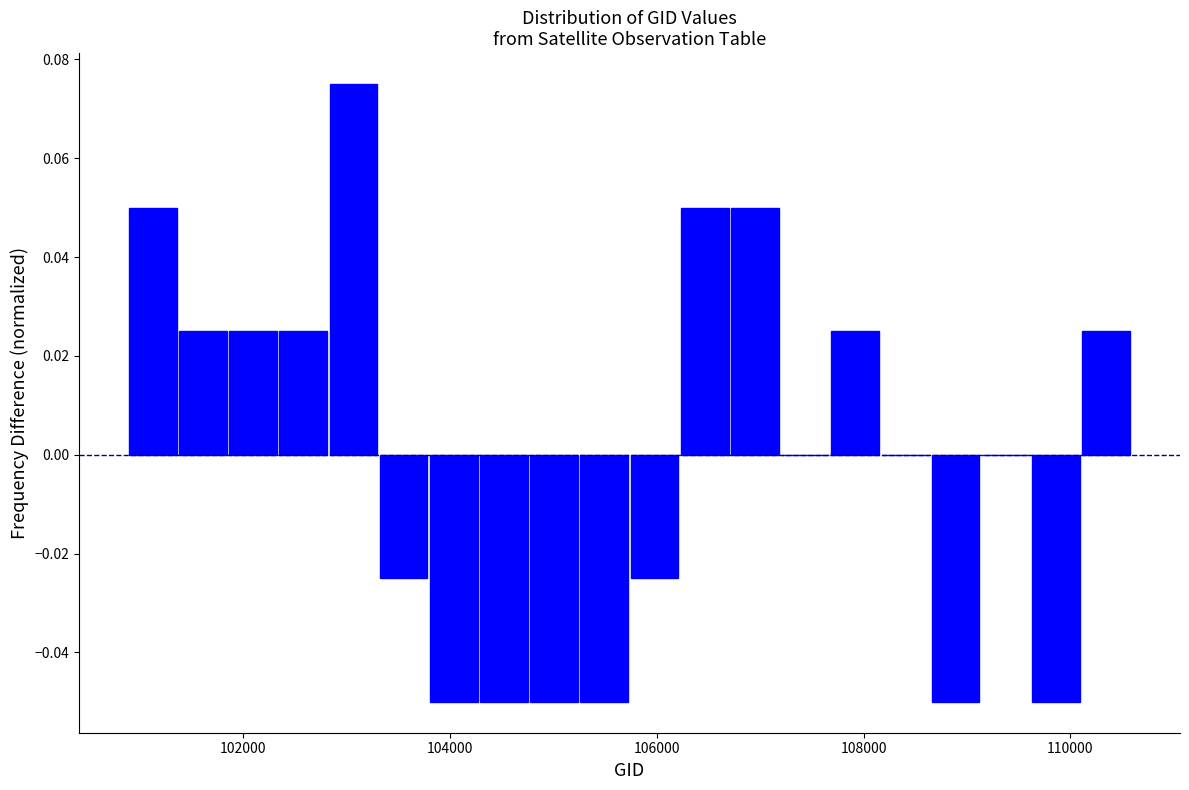

Read against the x-axis, roughly where is the centre of the tallest bar?

103000